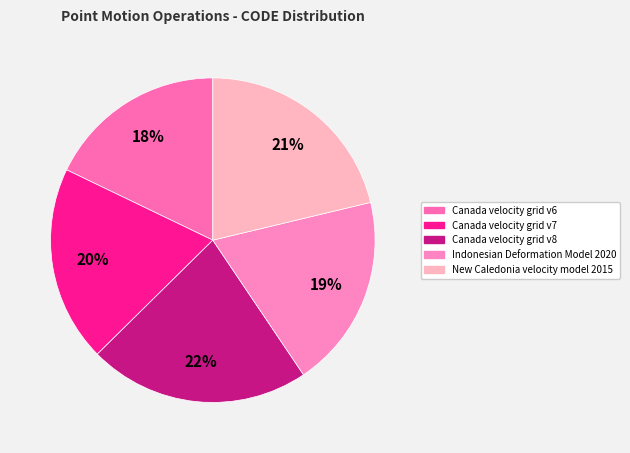

True or false: Canada velocity grid v7 accounts for 11% of the total.

False